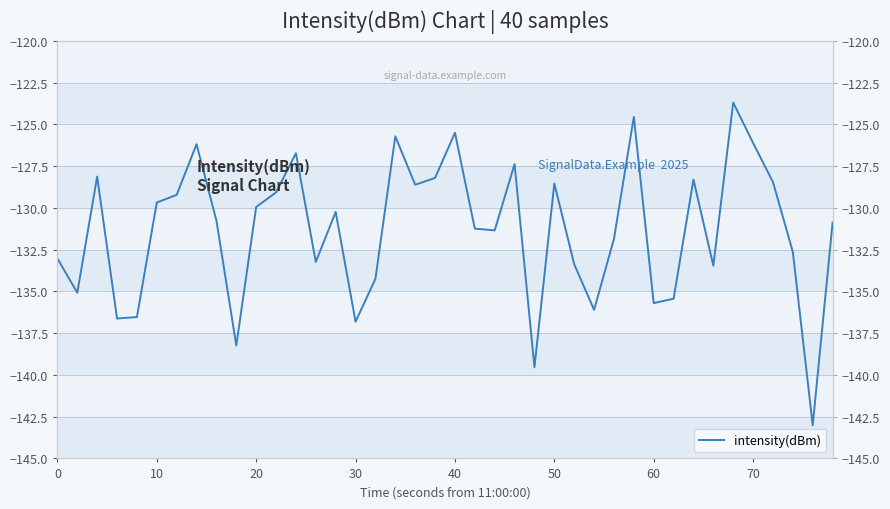

What is the change in value from 18 to 28?

-3.2